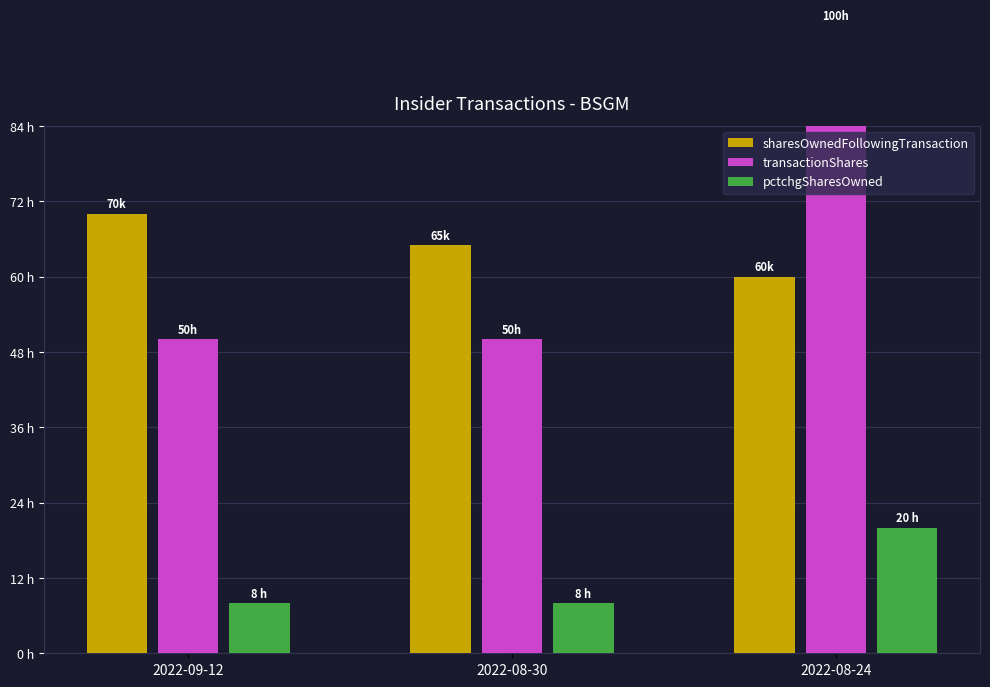

What is the value of the pctchgSharesOwned bar at the 2nd from the left?

8